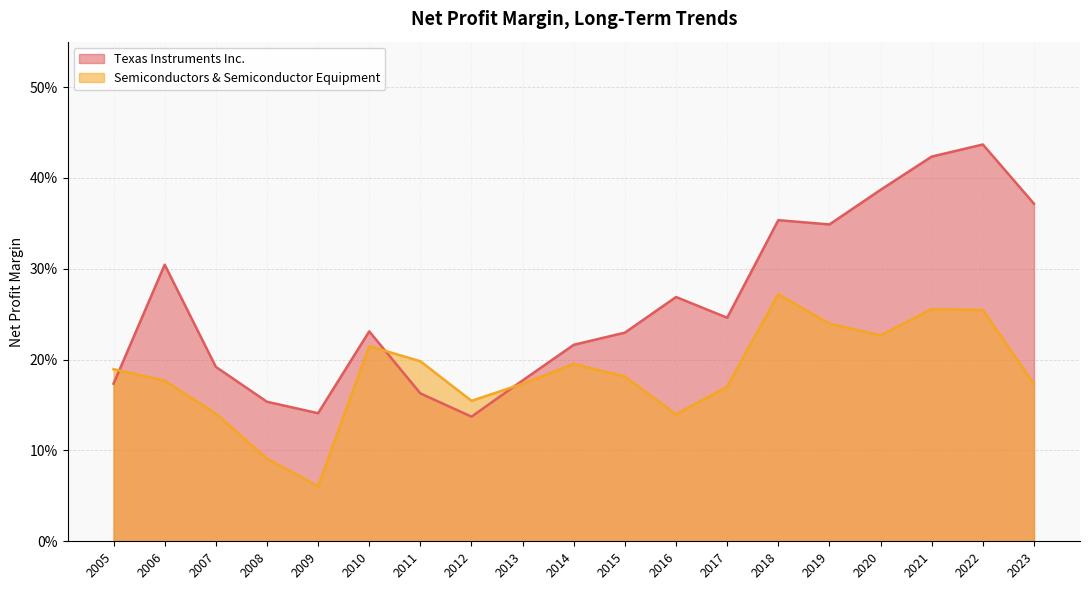

What is the difference between the maximum and minimum values in the Semiconductors & Semiconductor Equipment series?

0.2